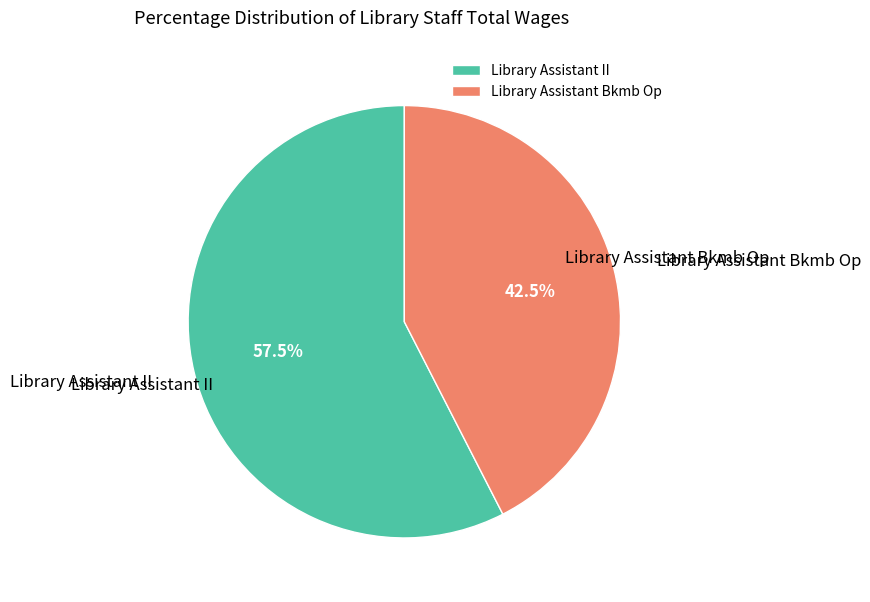

Does any single category account for the majority?

Yes